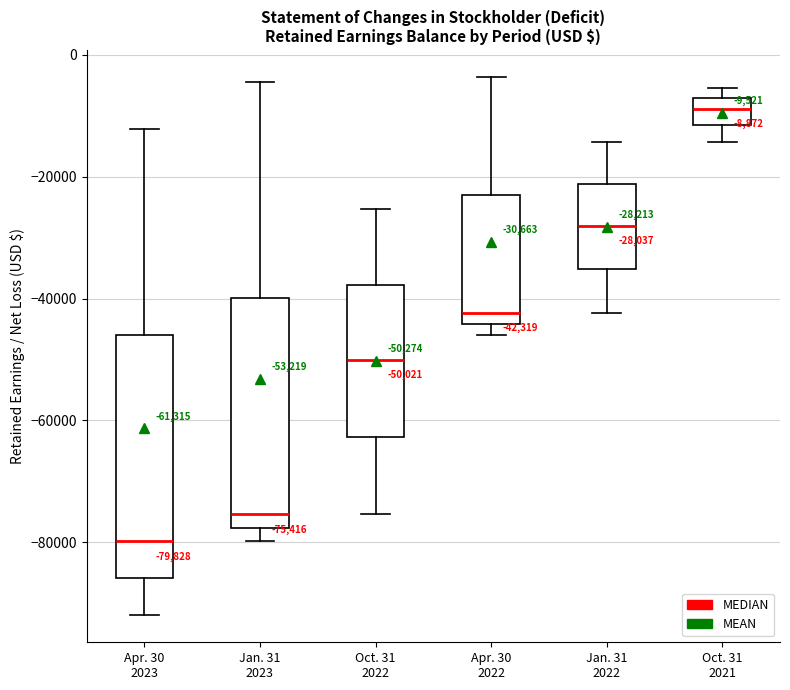

Which box has the highest median line?

Oct. 31 2021